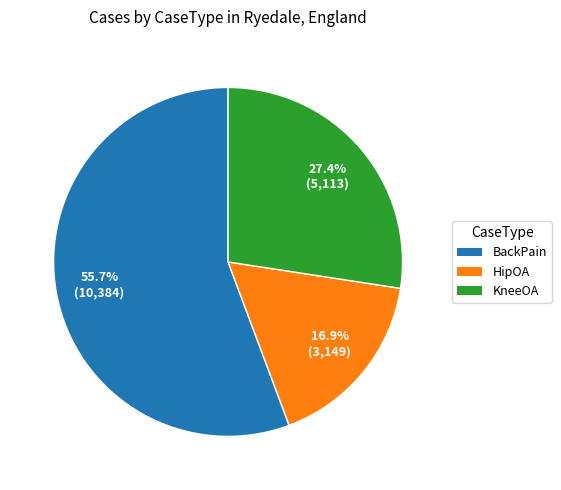

How many segments does this pie chart have?

3